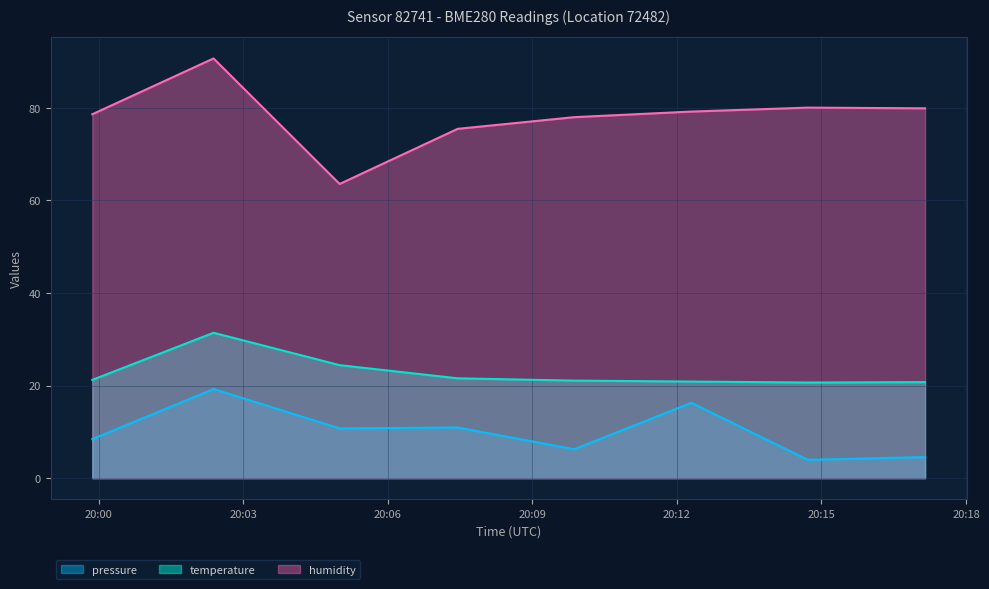

At which label does temperature reach its minimum?

2023-08-24T20:14:43